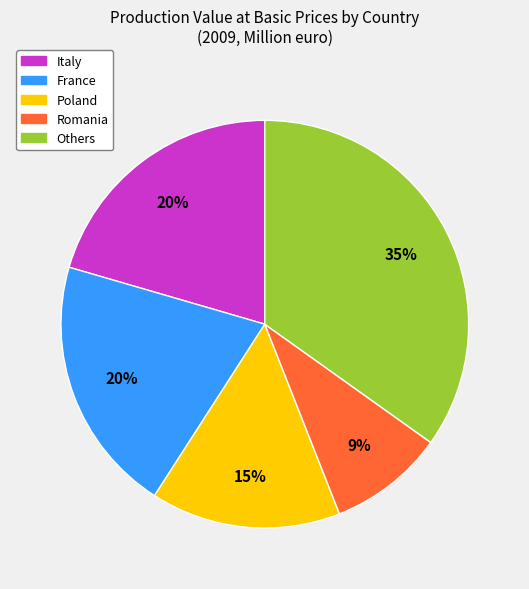

How many slices are in this pie chart?

5